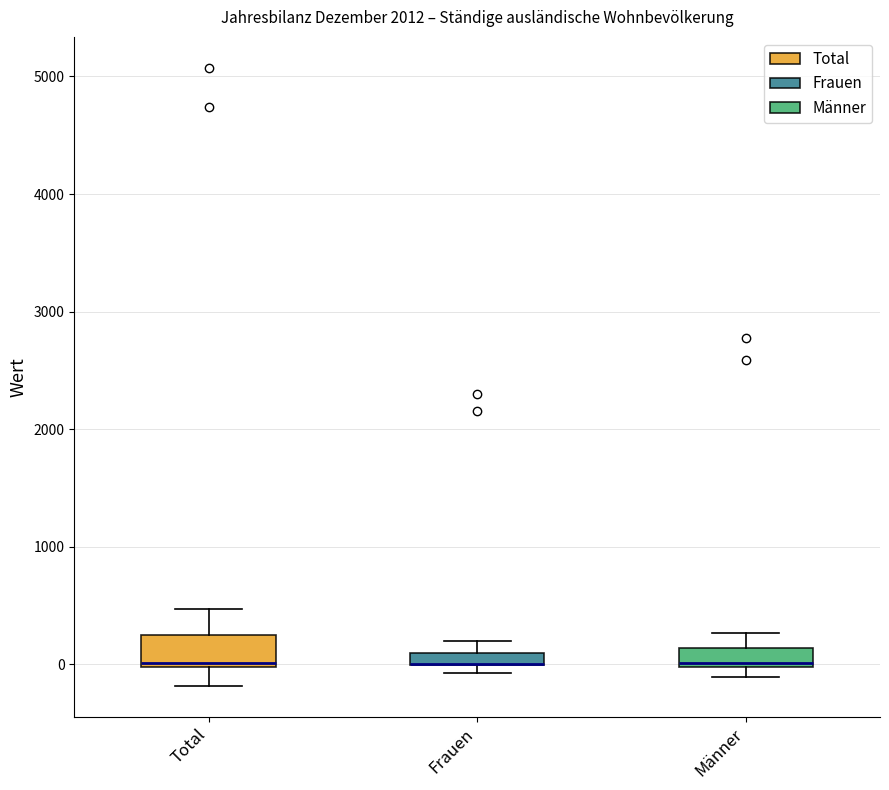

Comparing the boxes themselves (not the whiskers), which one is the tallest?

Total